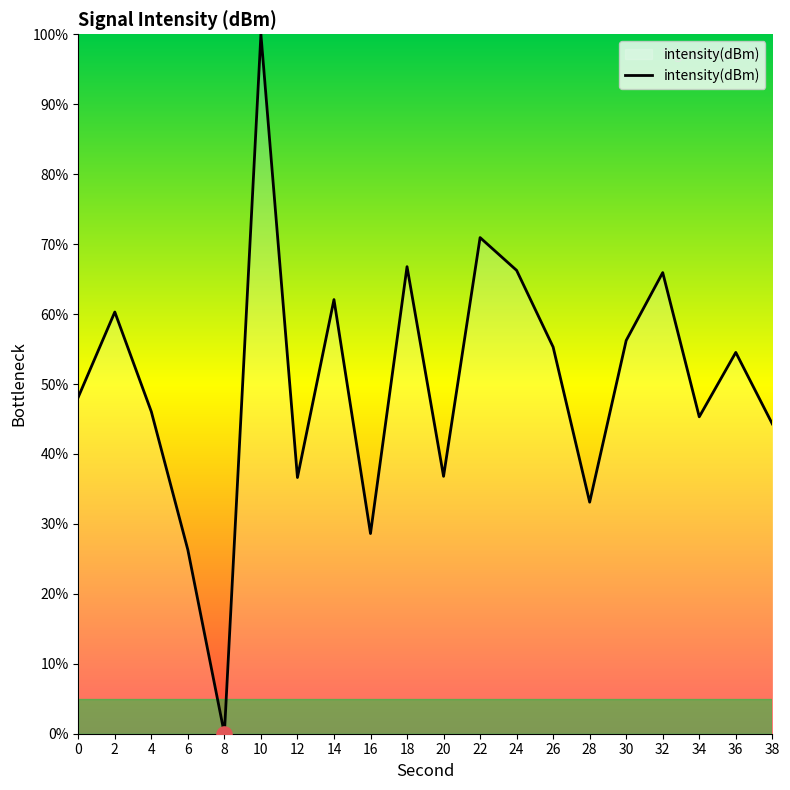

What is the change in value from 4 to 30?

+10.2